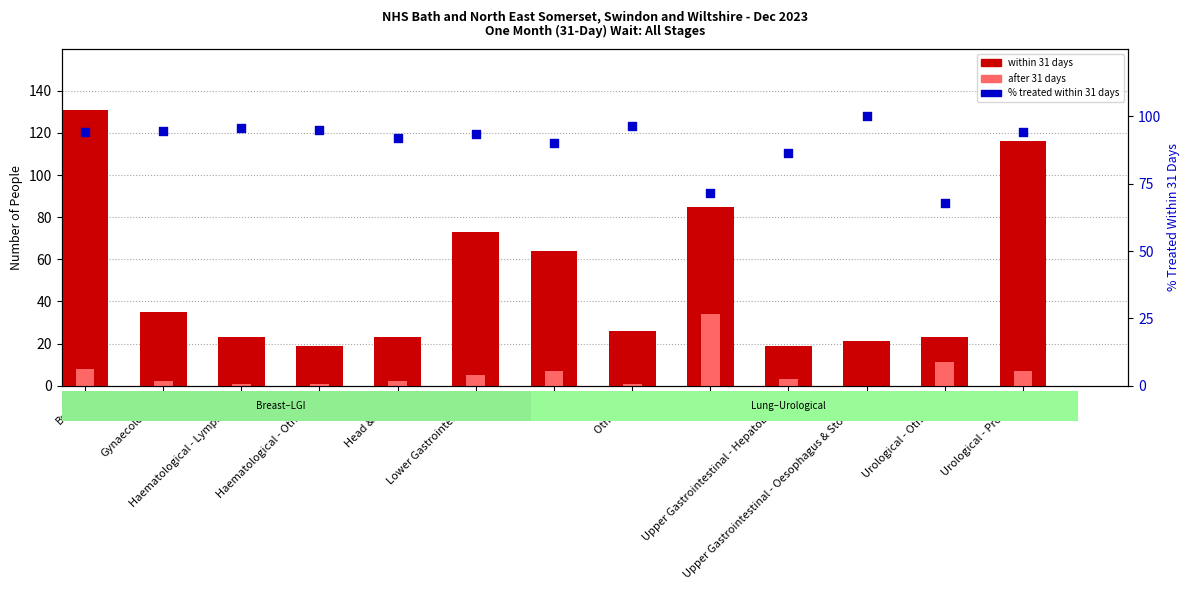

Is the value of within 31 days at Gynaecological greater than the value of % treated within 31 days at Upper Gastrointestinal - Oesophagus & Stomach?

No